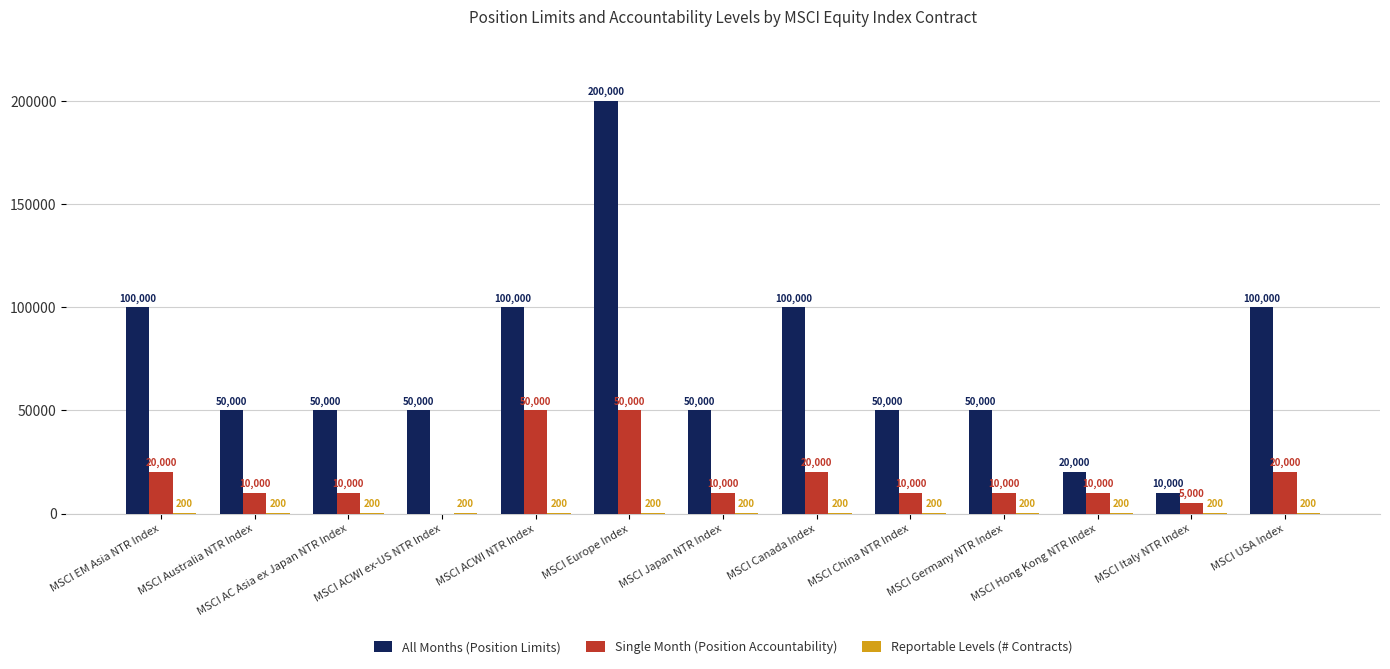

At which category is the sum across all series the highest?

MSCI Europe Index